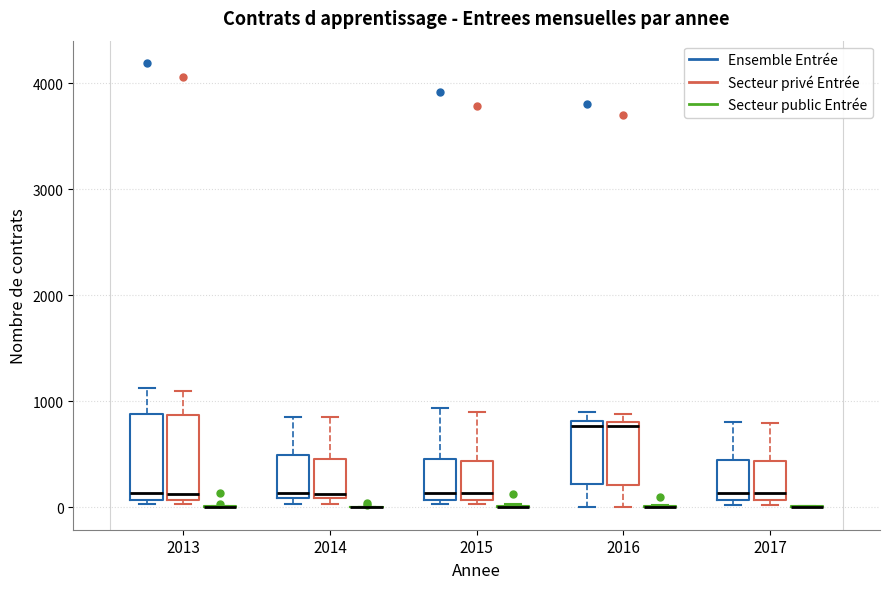

Reading left to right, read every box against the y-axis: the position of its median line, the range the box covers, and the ends of its whiskers. The values are not printed on the chart, so give them approximately, as read against the axis.

2013 (Ensemble Entrée): median 100 (just above the box's lower edge), box 100 to 900, whiskers 0 to 1100
2013 (Secteur privé Entrée): median 100 (just above the box's lower edge), box 100 to 900, whiskers 0 to 1100
2013 (Secteur public Entrée): box collapsed to a line at 0, whiskers 0 to 0
2014 (Ensemble Entrée): median 100 (just above the box's lower edge), box 100 to 500, whiskers 0 to 900
2014 (Secteur privé Entrée): median 100 (just above the box's lower edge), box 100 to 500, whiskers 0 to 900
2014 (Secteur public Entrée): box collapsed to a line at 0, whiskers 0 to 0
2015 (Ensemble Entrée): median 100 (just above the box's lower edge), box 100 to 500, whiskers 0 to 900
2015 (Secteur privé Entrée): median 100 (just above the box's lower edge), box 100 to 400, whiskers 0 to 900
2015 (Secteur public Entrée): box collapsed to a line at 0, whiskers 0 to 0
2016 (Ensemble Entrée): median 800 (just below the box's upper edge), box 200 to 800, whiskers 0 to 900
2016 (Secteur privé Entrée): median 800 (just below the box's upper edge), box 200 to 800, whiskers 0 to 900
2016 (Secteur public Entrée): box collapsed to a line at 0, whiskers 0 to 0
2017 (Ensemble Entrée): median 100 (just above the box's lower edge), box 100 to 500, whiskers 0 to 800
2017 (Secteur privé Entrée): median 100 (just above the box's lower edge), box 100 to 400, whiskers 0 to 800
2017 (Secteur public Entrée): box collapsed to a line at 0, whiskers 0 to 0